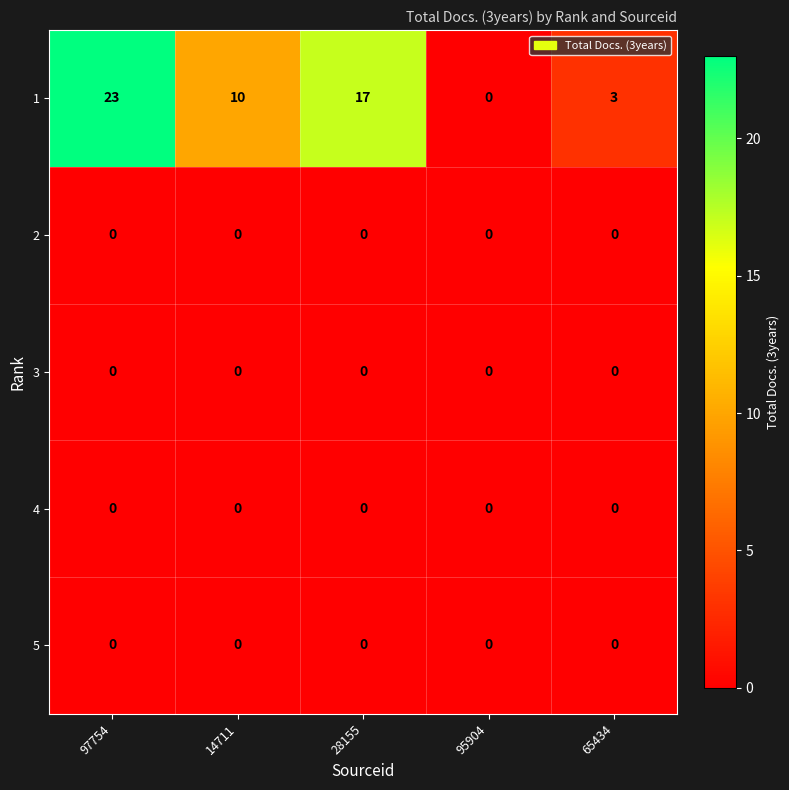

What is the spread (max minus min) of values at 14711?

10